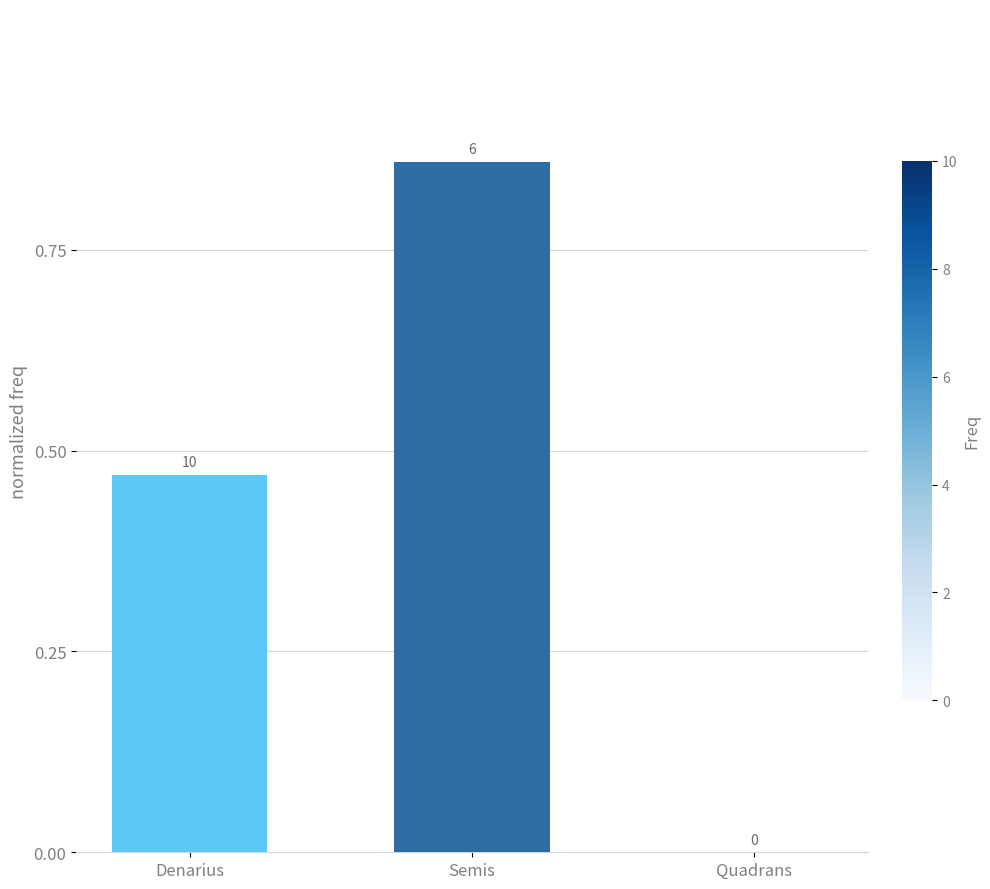

What is the difference between the maximum and minimum values?

0.9